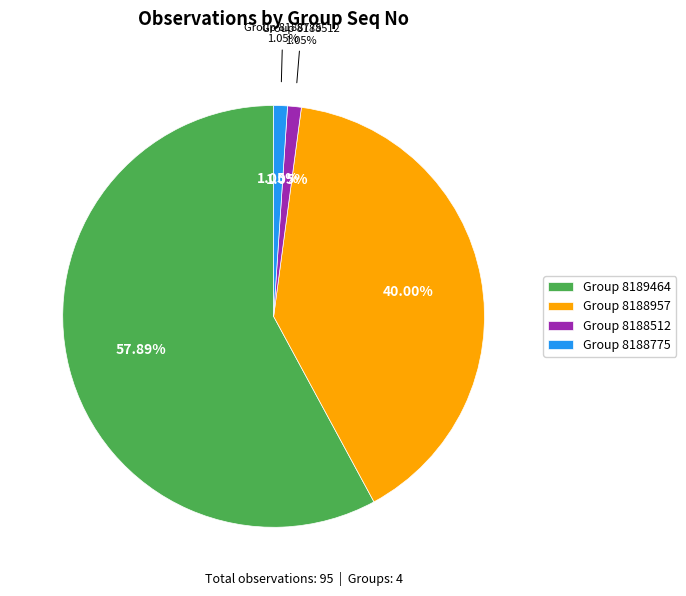

To the nearest percent, what portion does 8188957 represent?

40%